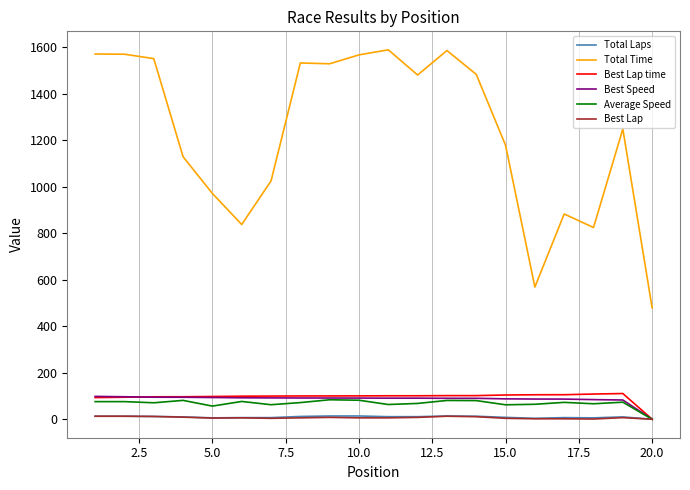

What is the average value of the Average Speed series?

68.4